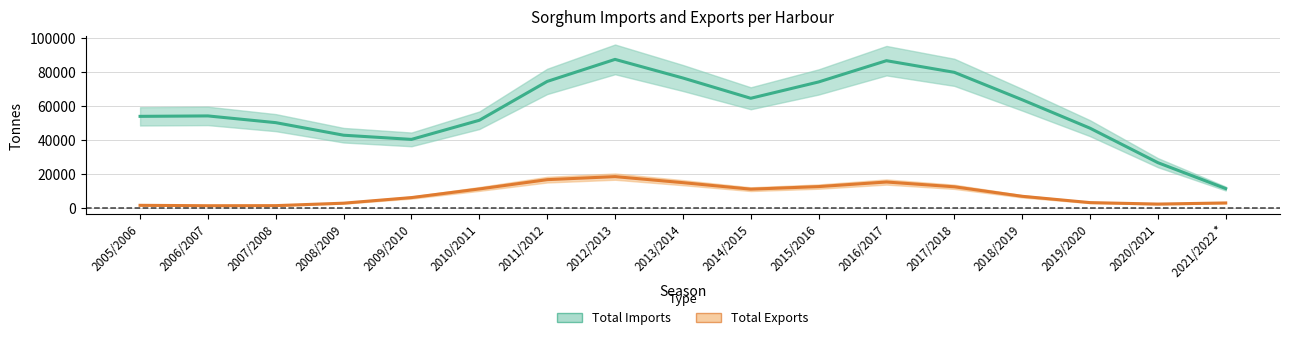

How many lines are shown in the chart?

2